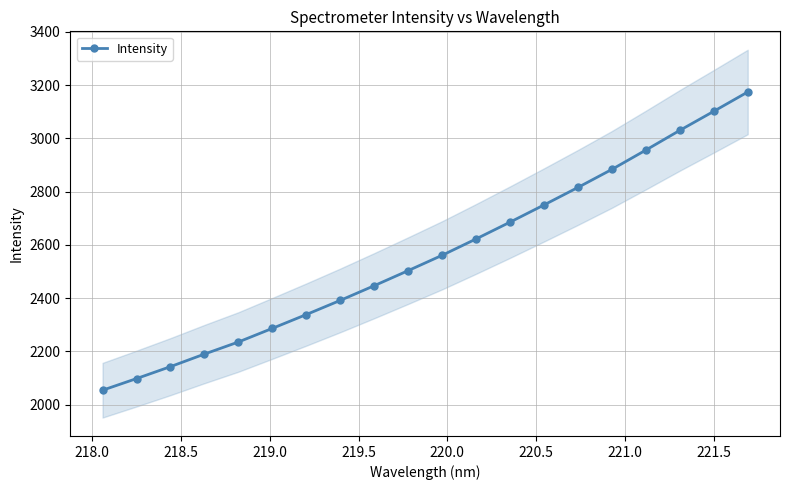

Is this an area chart (filled region under the line)?

No